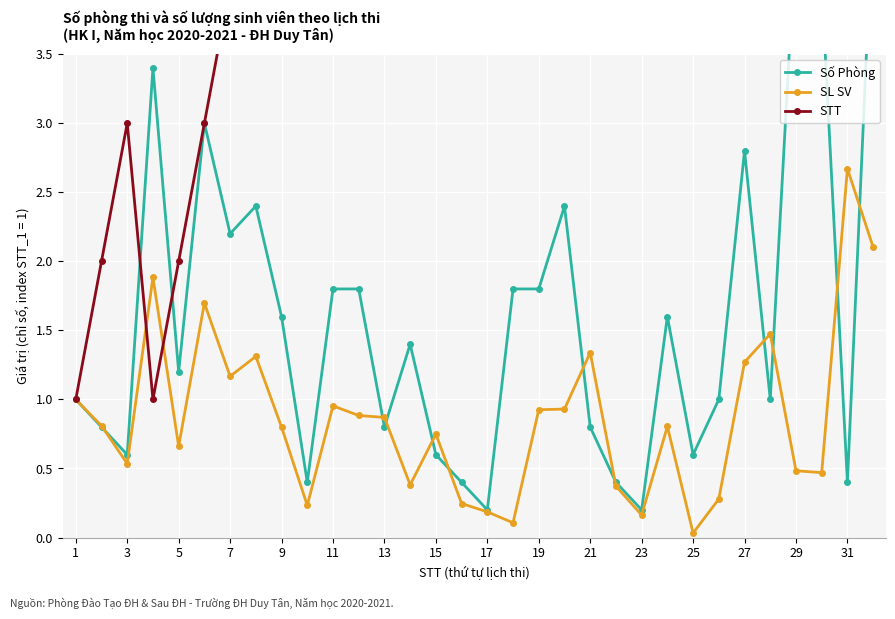

How many series are shown in this chart?

3